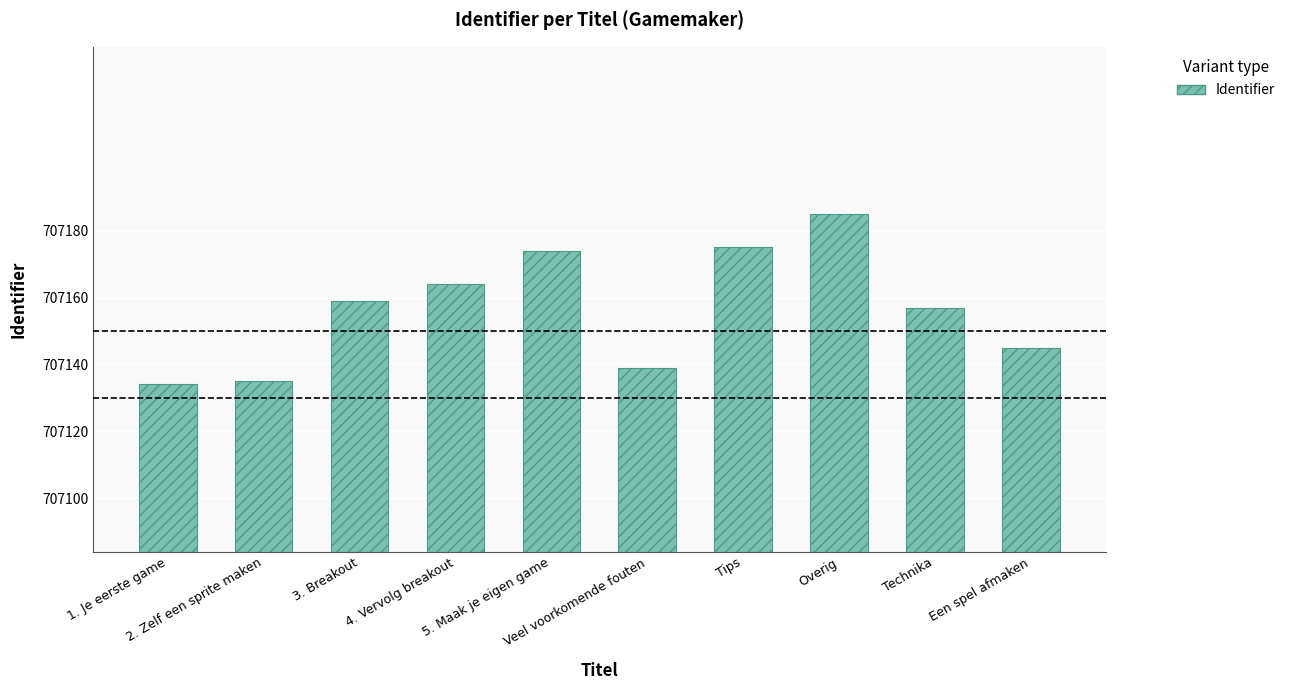

Reading left to right, extract all data points from this chart.

1. Je eerste game=707134	2. Zelf een sprite maken=707135	3. Breakout=707159	4. Vervolg breakout=707164	5. Maak je eigen game=707174	Veel voorkomende fouten=707139	Tips=707175	Overig=707185	Technika=707157	Een spel afmaken=707145